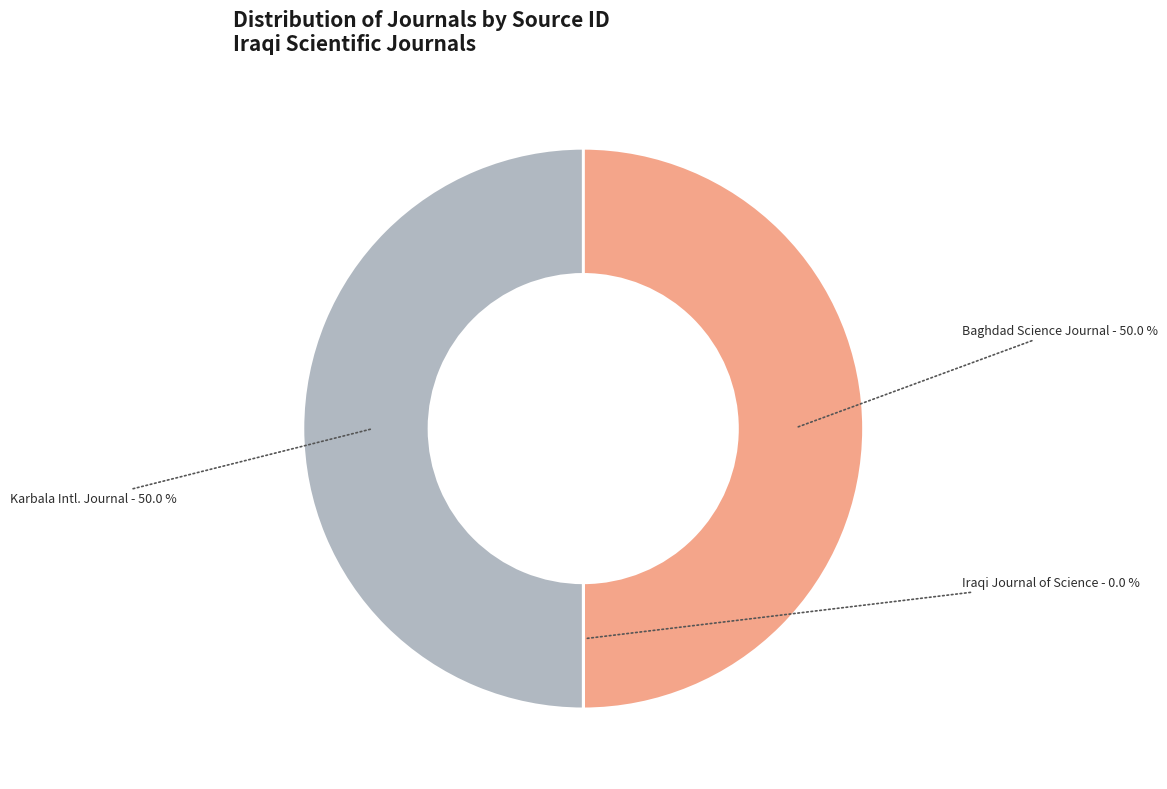

To the nearest percent, what is the average slice percentage?

33%